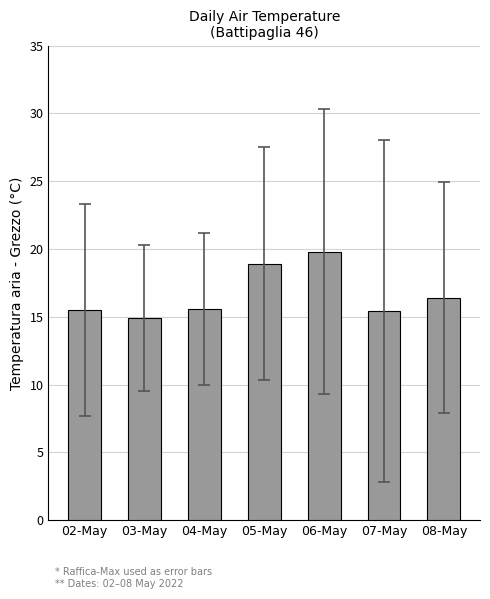

Is it true that the value at 03-May is 14.9?

True